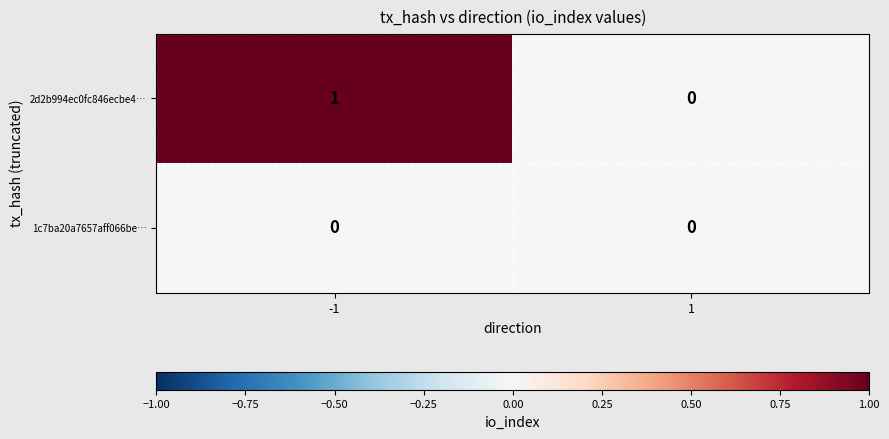

Reading right to left, list all the values displayed in this chart.

2d2b994ec0fc846ecbe4…: 0	1
1c7ba20a7657aff066be…: 0	0